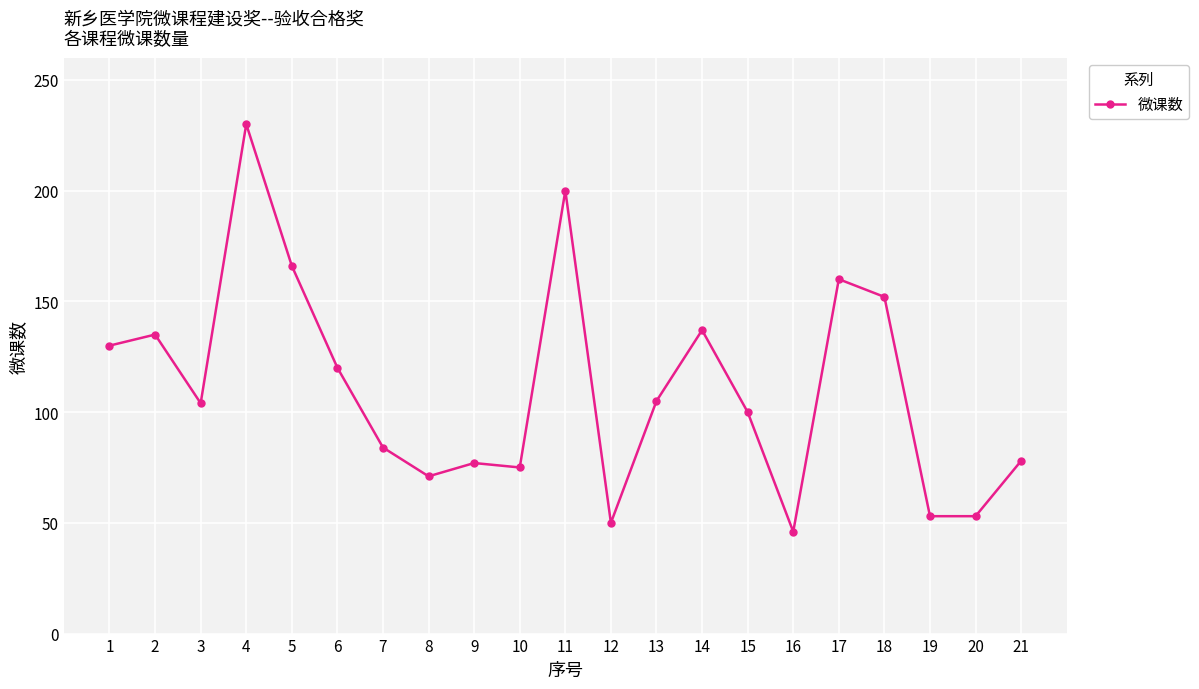

Read the value at 11, to the nearest 5.

200